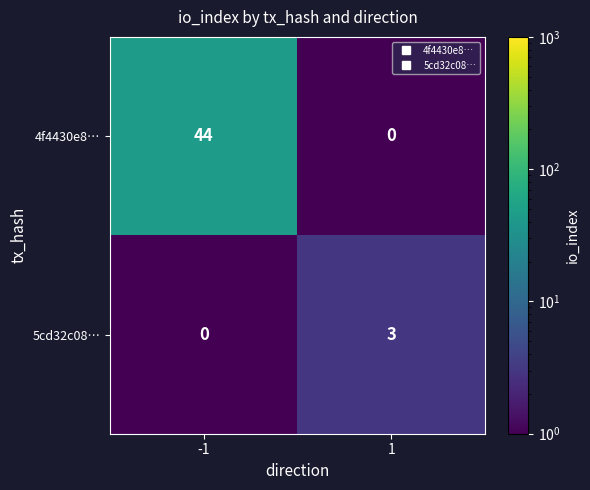

Which series has the largest total across all categories?

4f4430e8…